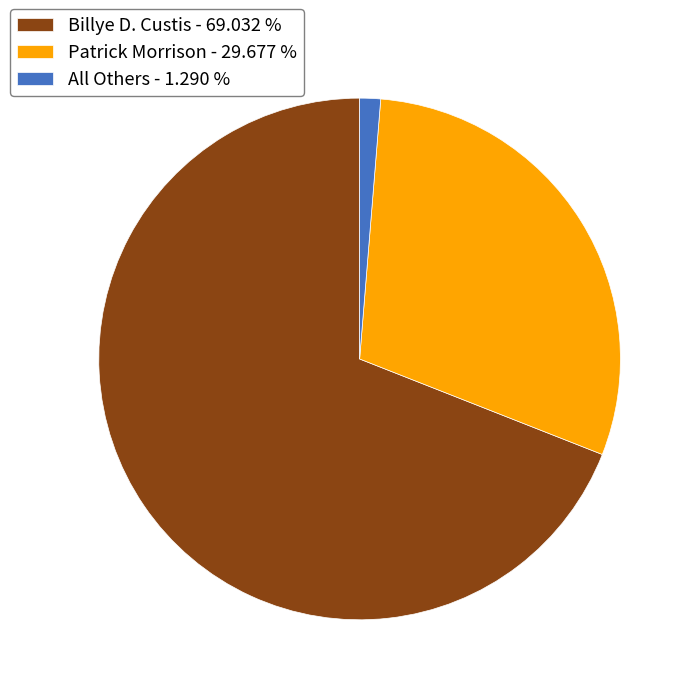

The All Others slice represents 11% of the pie. True or false?

False